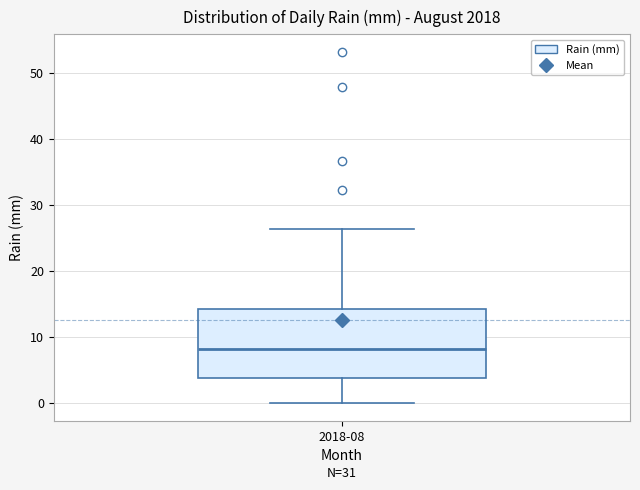

Where does the upper whisker of the box for 2018-08 end on the y-axis? The values are not printed on the chart, so give them approximately, as read against the axis.

26